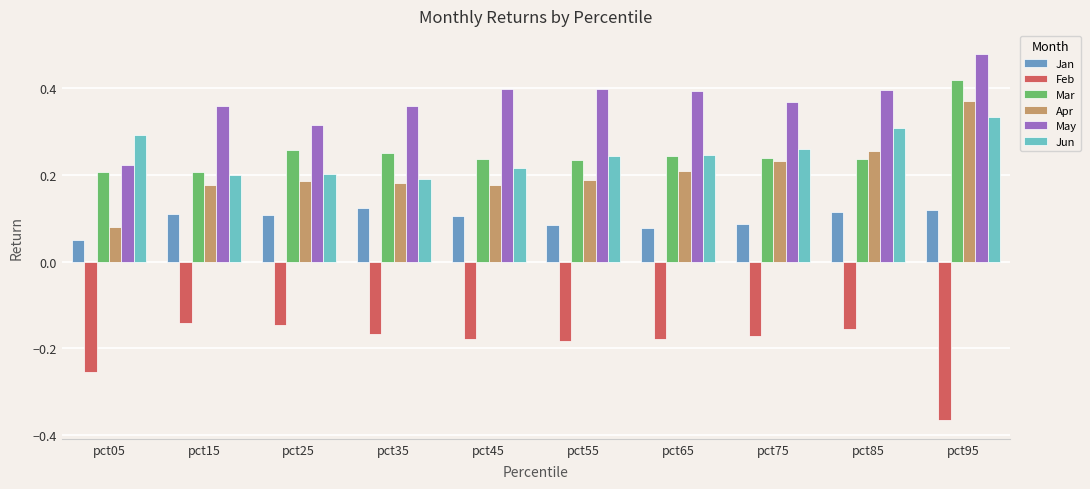

Which label corresponds to the smallest value in the chart?

pct95